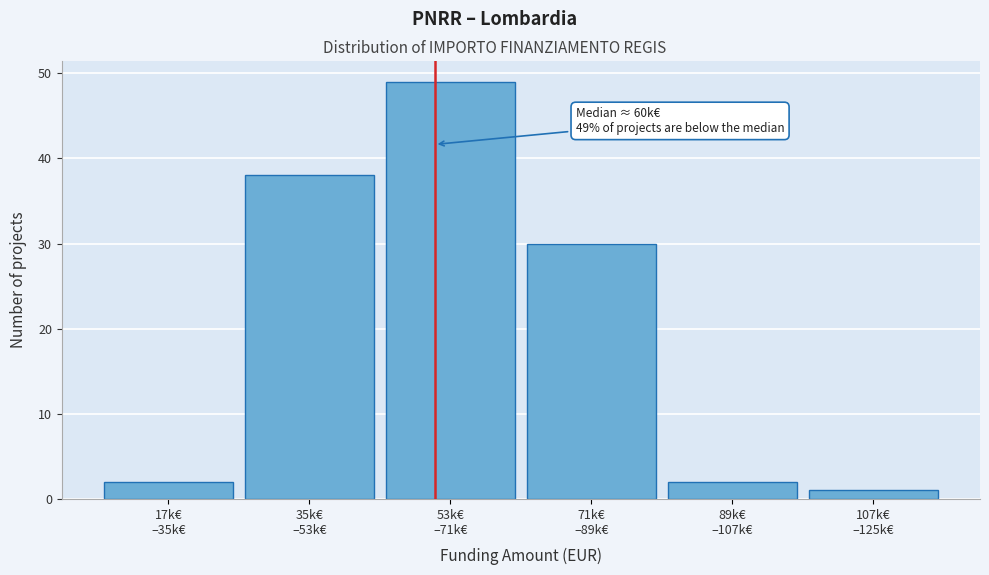

Reading left to right, what are all the values shown in this chart?

2	38	49	30	2	1